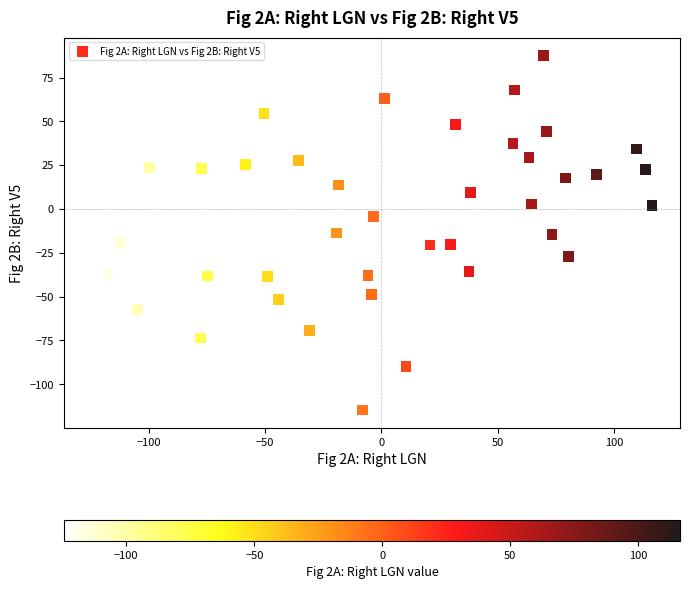

What is the range of Y values (max minus min)?

202.4